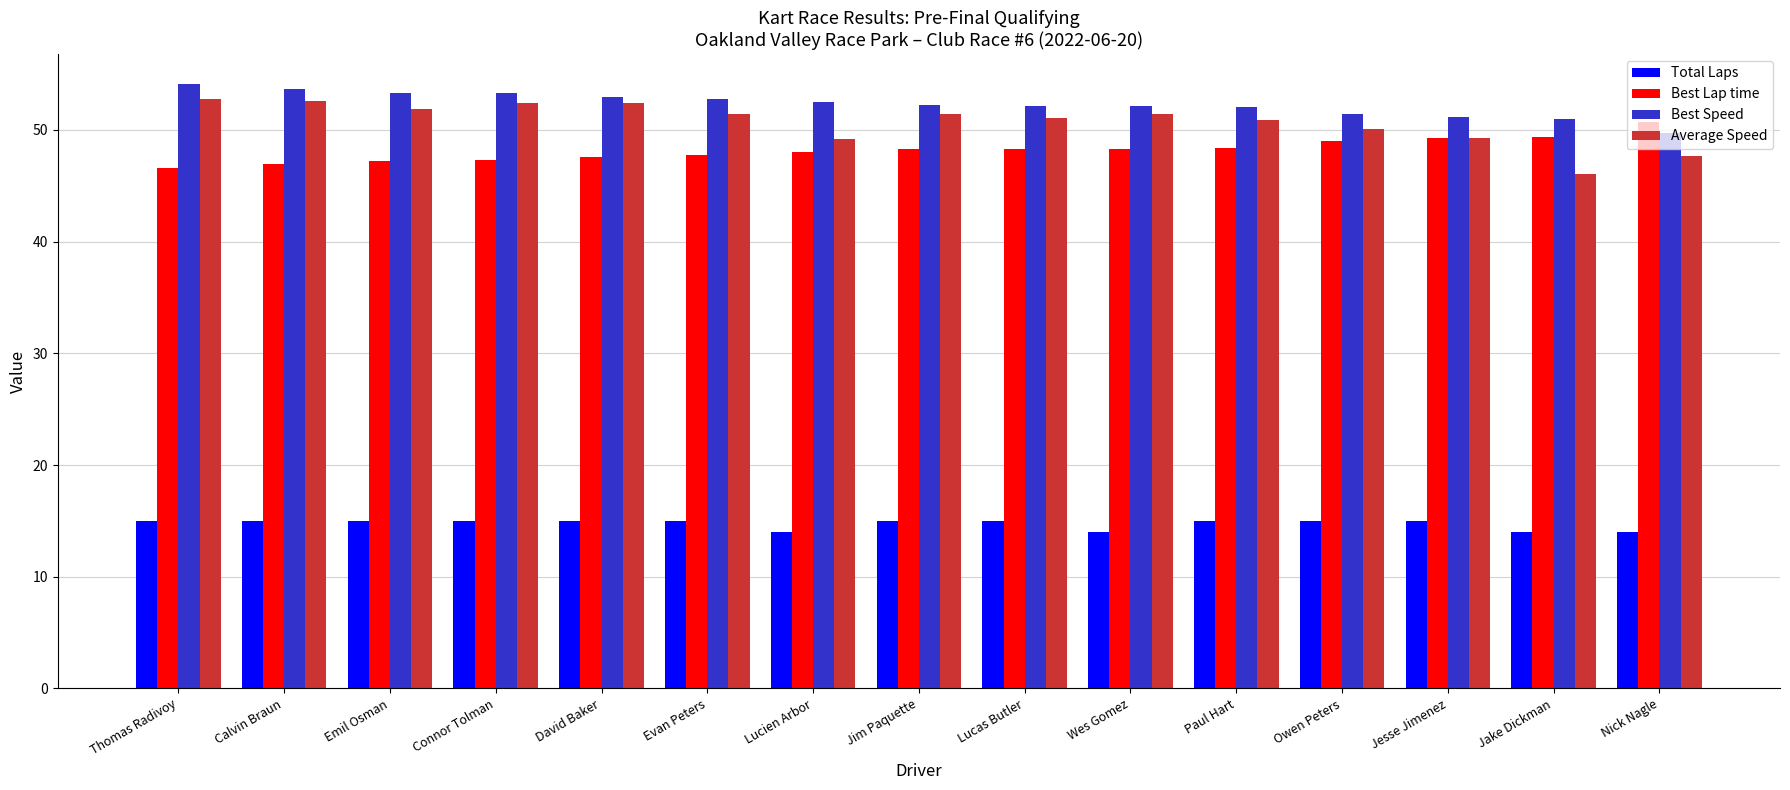

What is the difference between the maximum and minimum values in the Total Laps series?

1.0